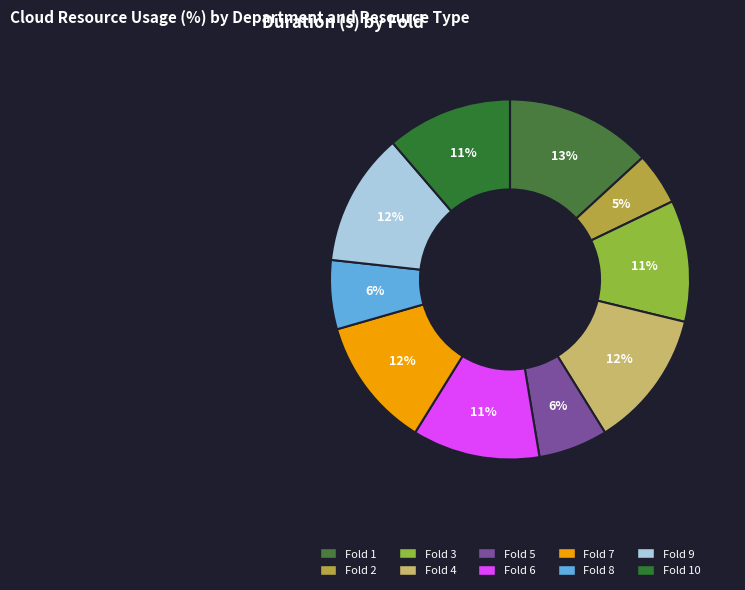

How many segments does this pie chart have?

10